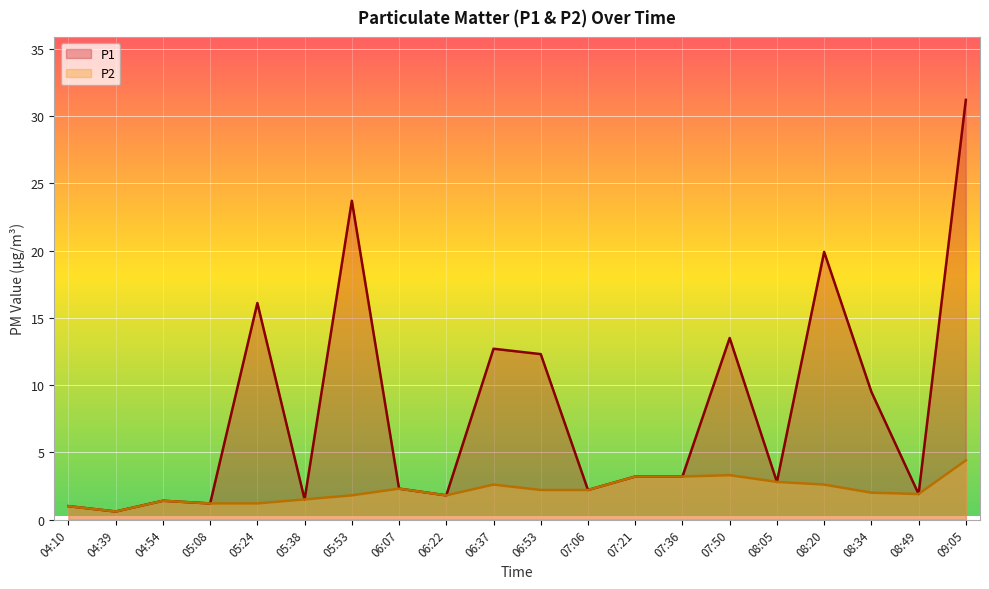

At which category does the chart reach its peak across all series?

09:05